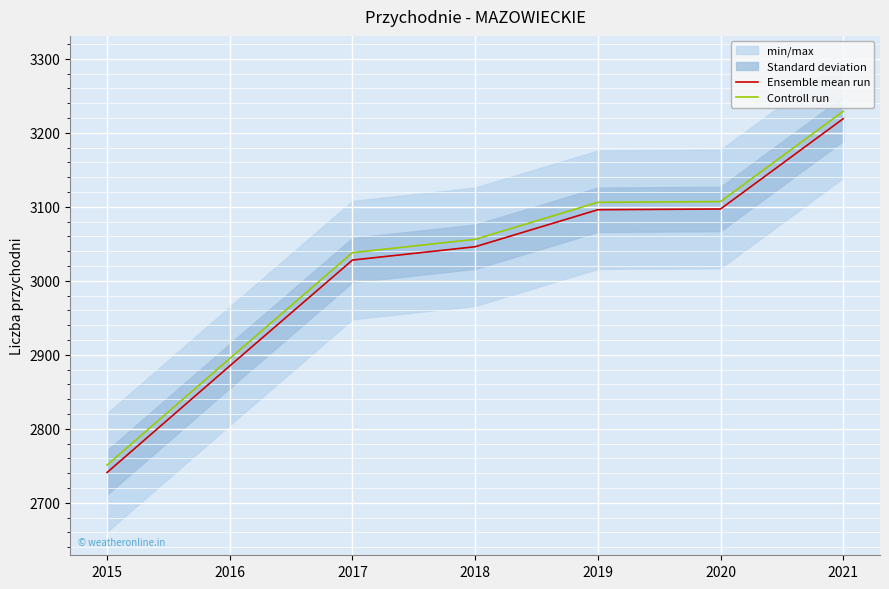

Is it true that Controll run equals 3056 at 2018?

True